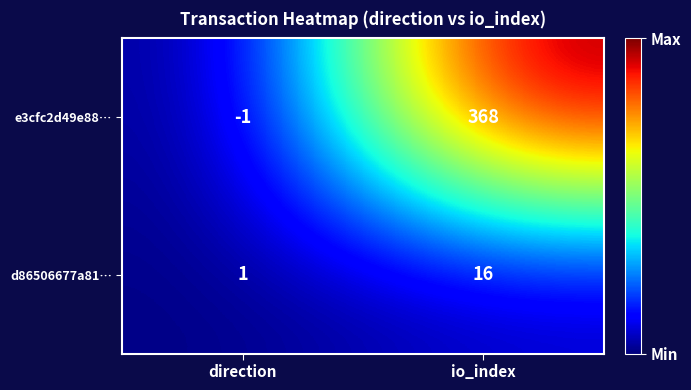

Which series has the largest total across all categories?

e3cfc2d49e88…